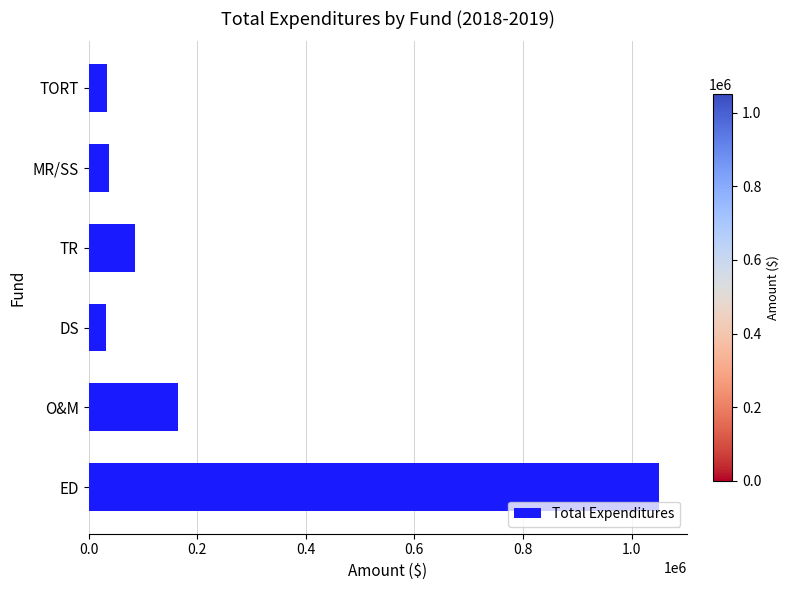

What is the minimum value shown in the chart?

31722